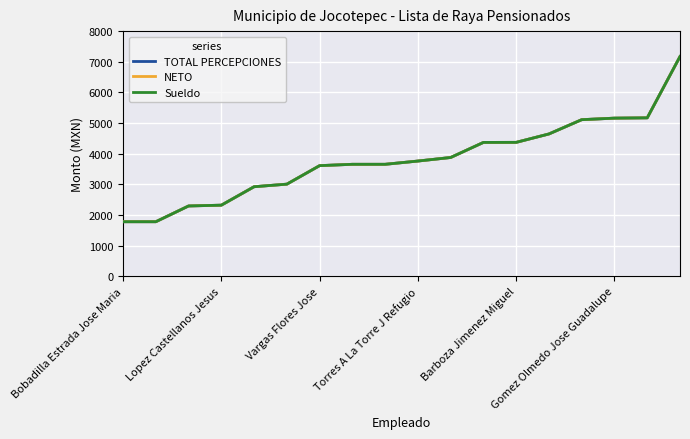

Is this an area chart (filled region under the line)?

No